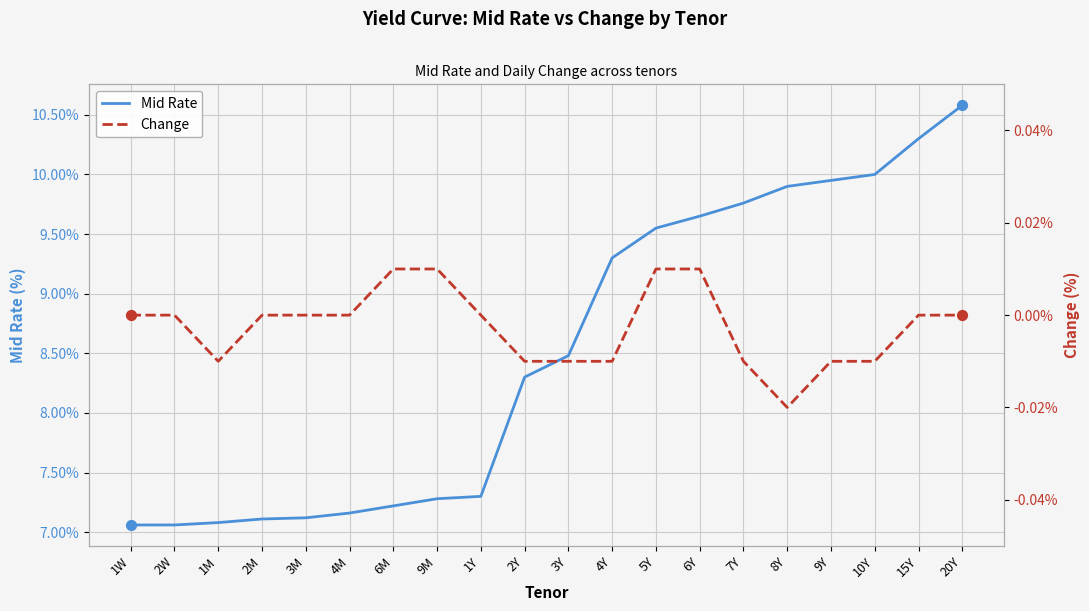

What are all the series names shown in the legend?

Mid Rate, Change